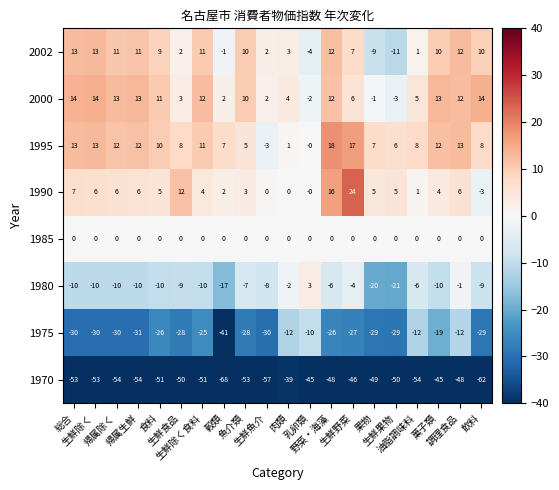

What is the highest value of the 1995 series?

18